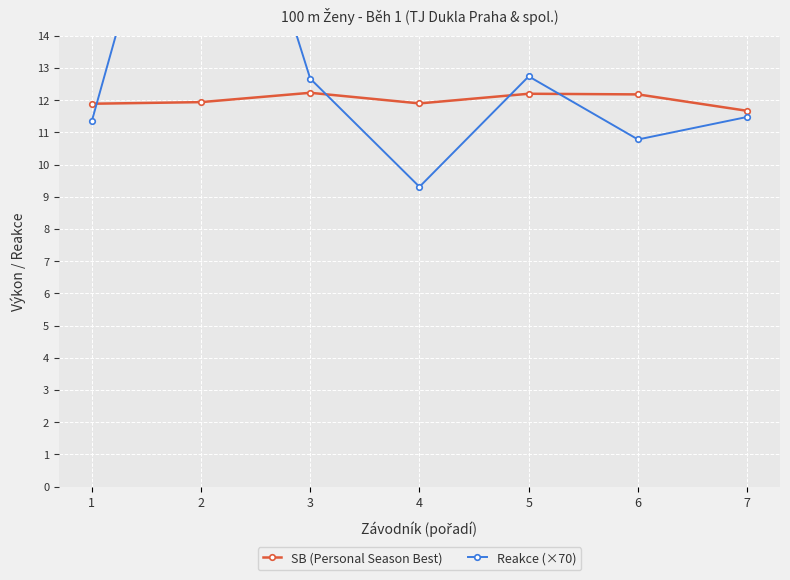

Count the SB (Personal Season Best) values in the range 11 to 12.

4